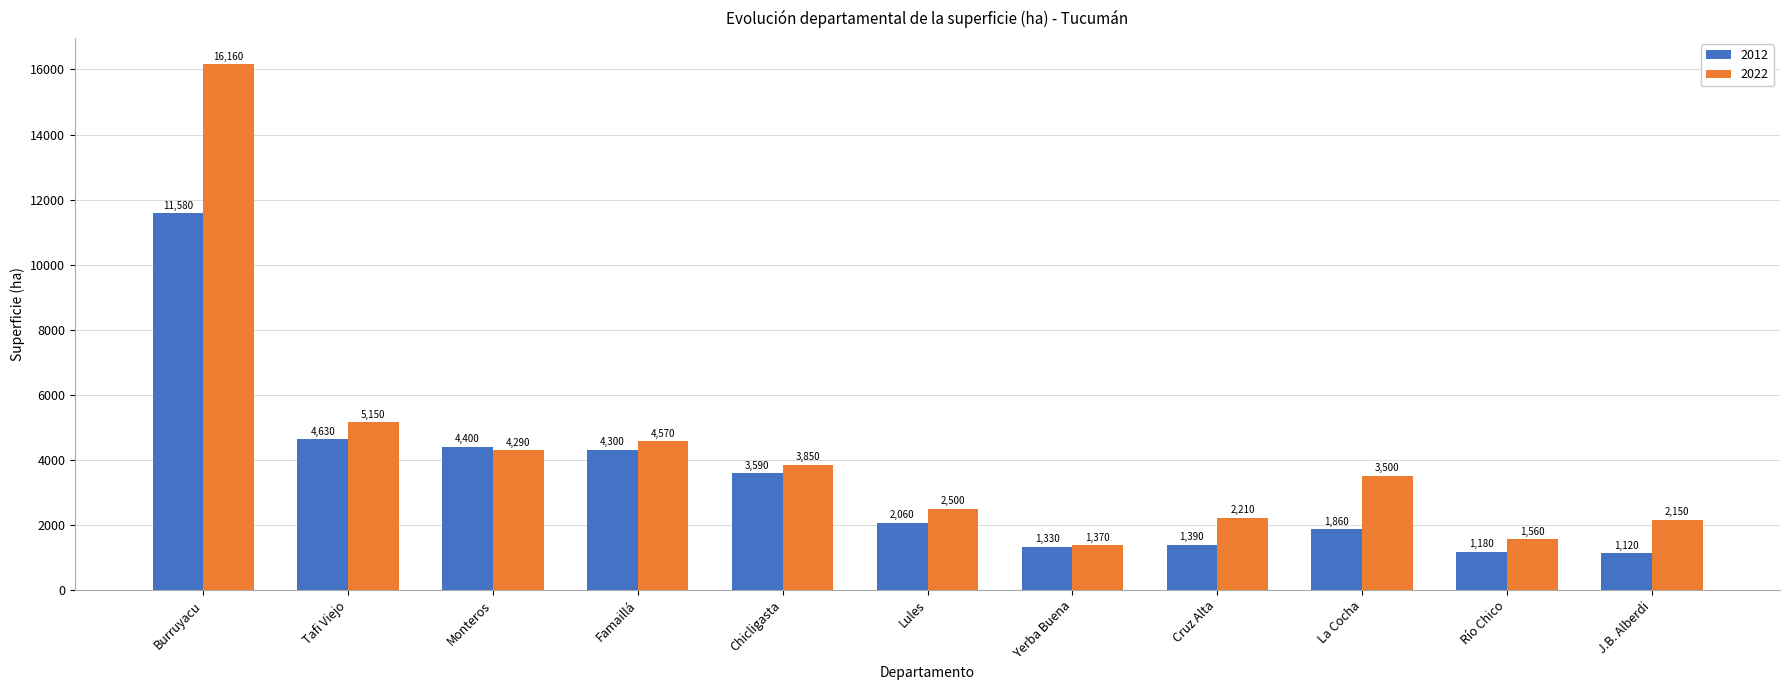

What position from the left is Burruyacu?

1